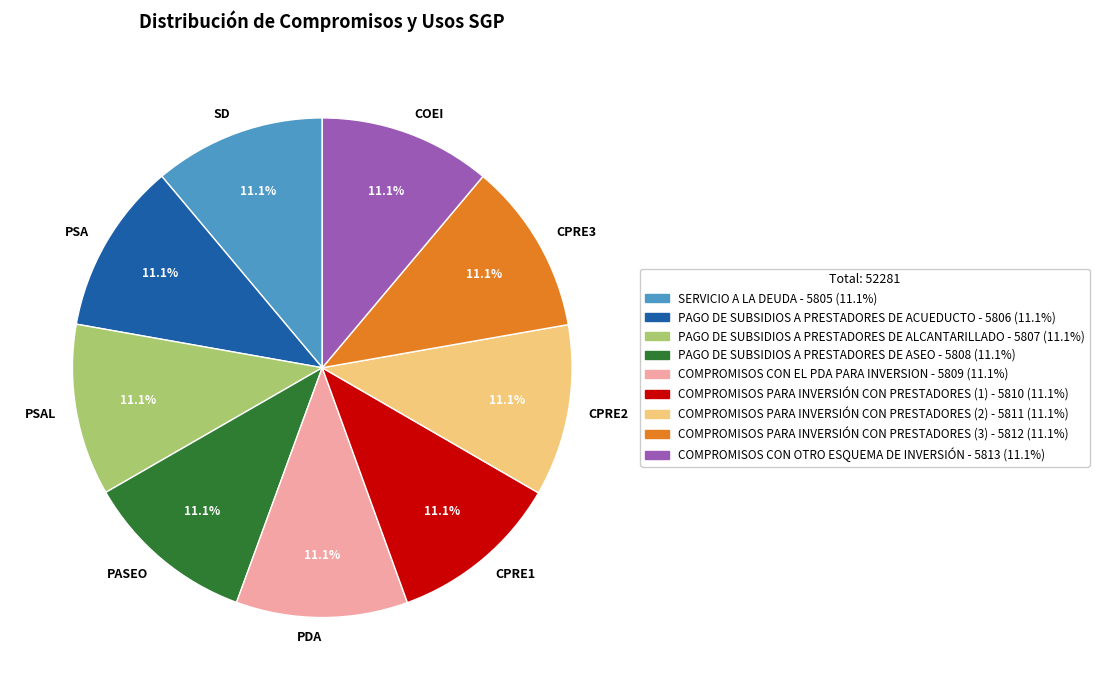

How many slices are in this pie chart?

9